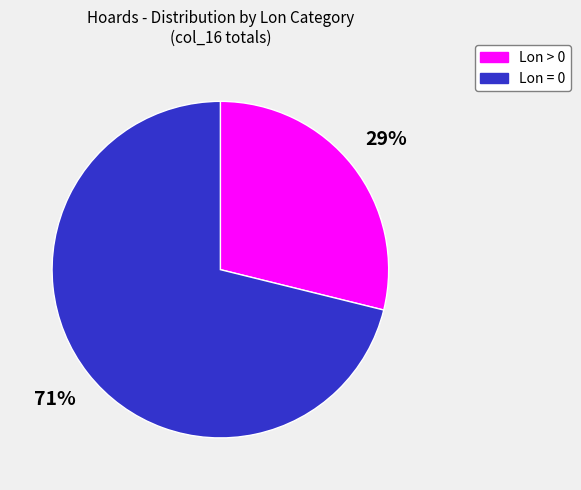

To the nearest percent, what is the difference between the largest and smallest slice percentages?

42%